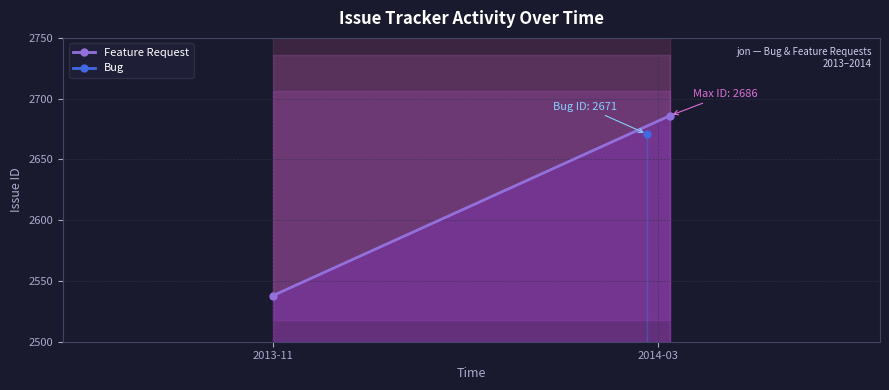

Which label corresponds to the smallest value in the chart?

2013-11